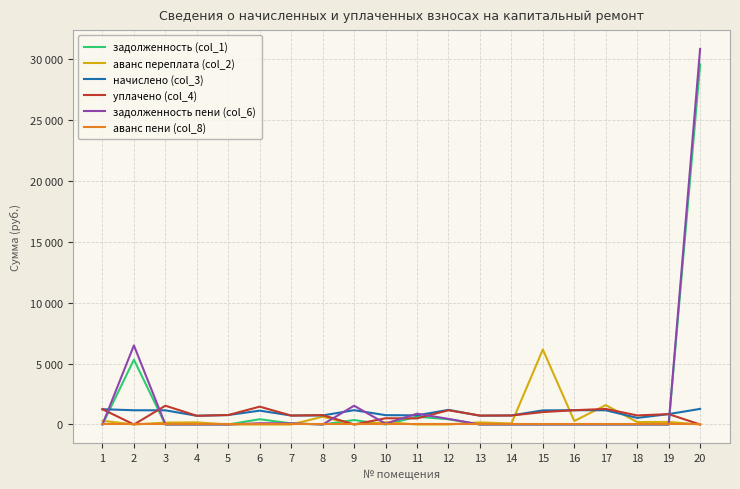

Is this an area chart (filled region under the line)?

No